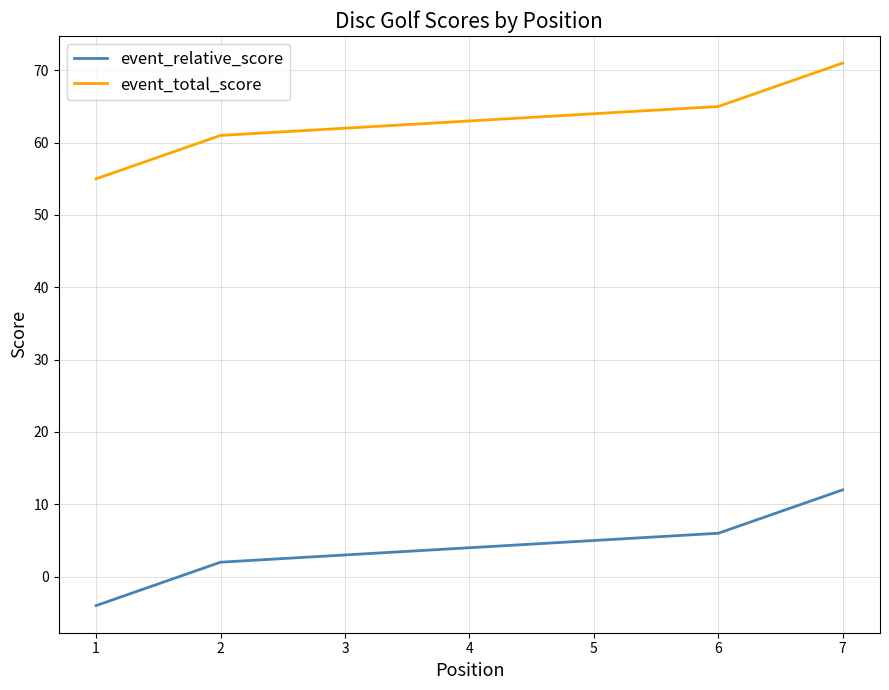

What is the maximum value for event_total_score?

71